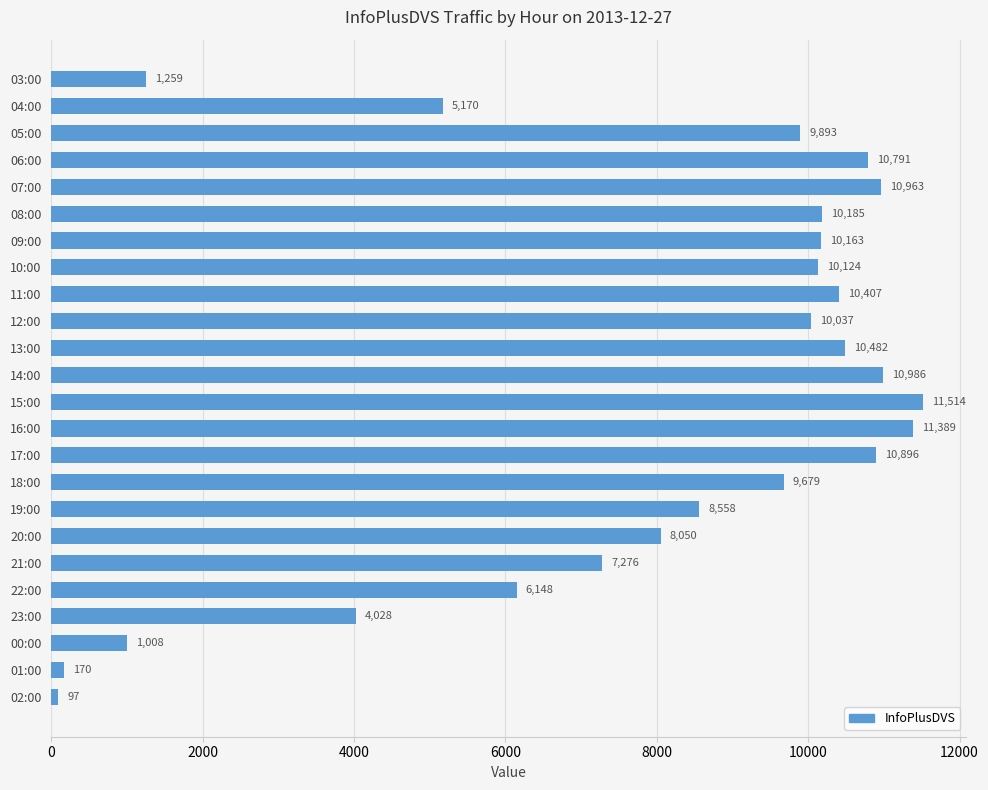

Rank the categories by value from highest to lowest.

15:00, 16:00, 14:00, 07:00, 17:00, 06:00, 13:00, 11:00, 08:00, 09:00, 10:00, 12:00, 05:00, 18:00, 19:00, 20:00, 21:00, 22:00, 04:00, 23:00, 03:00, 00:00, 01:00, 02:00